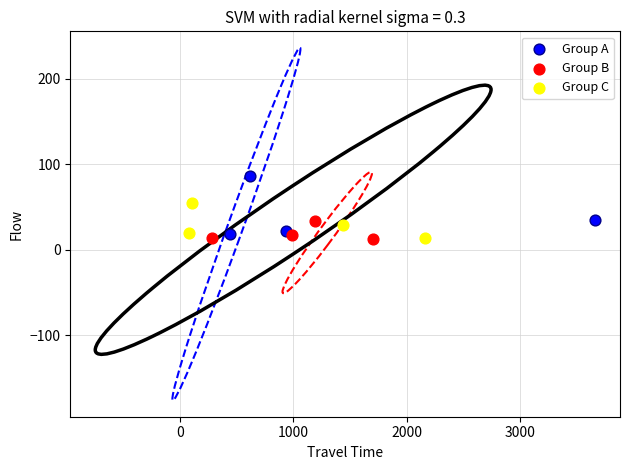

Which series has the largest Y range (max minus min)?

Group A